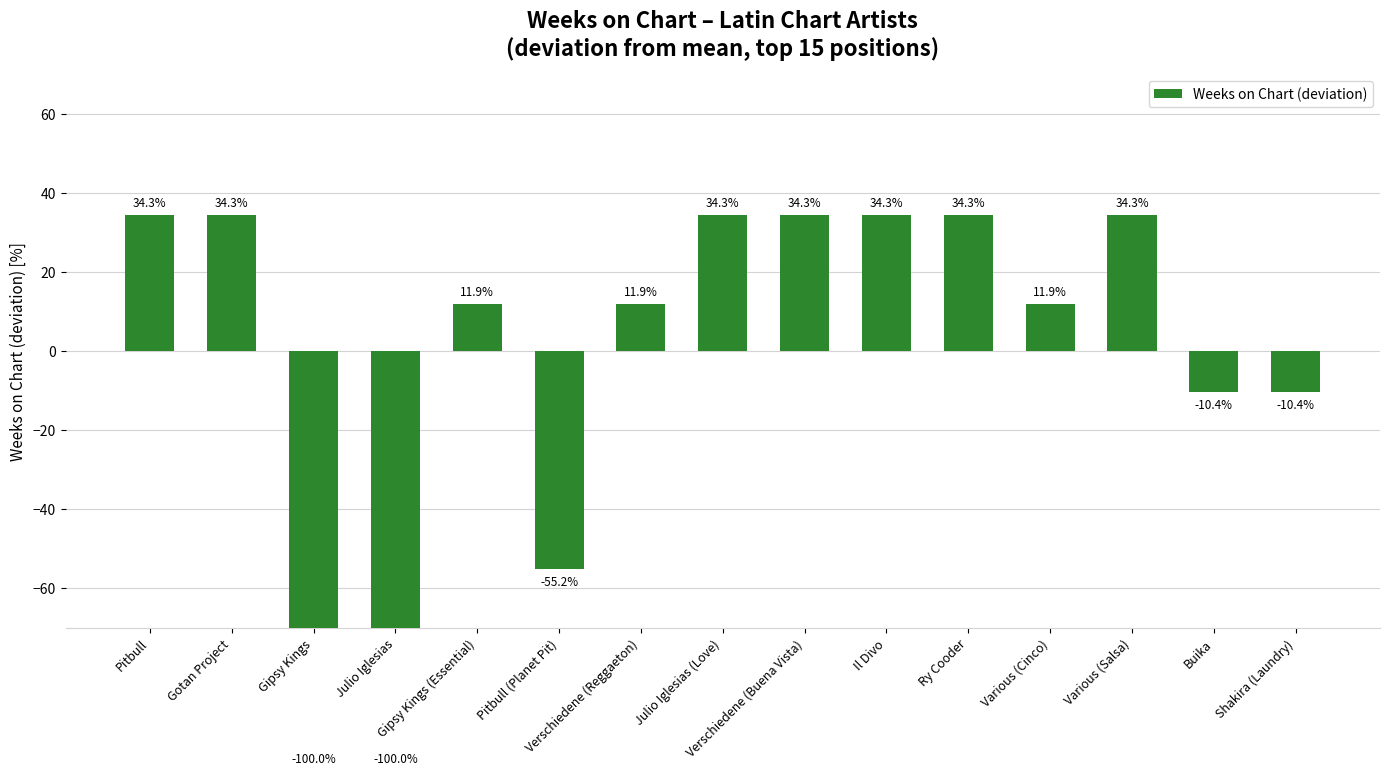

What is the difference between the second highest and second lowest values?

134.3